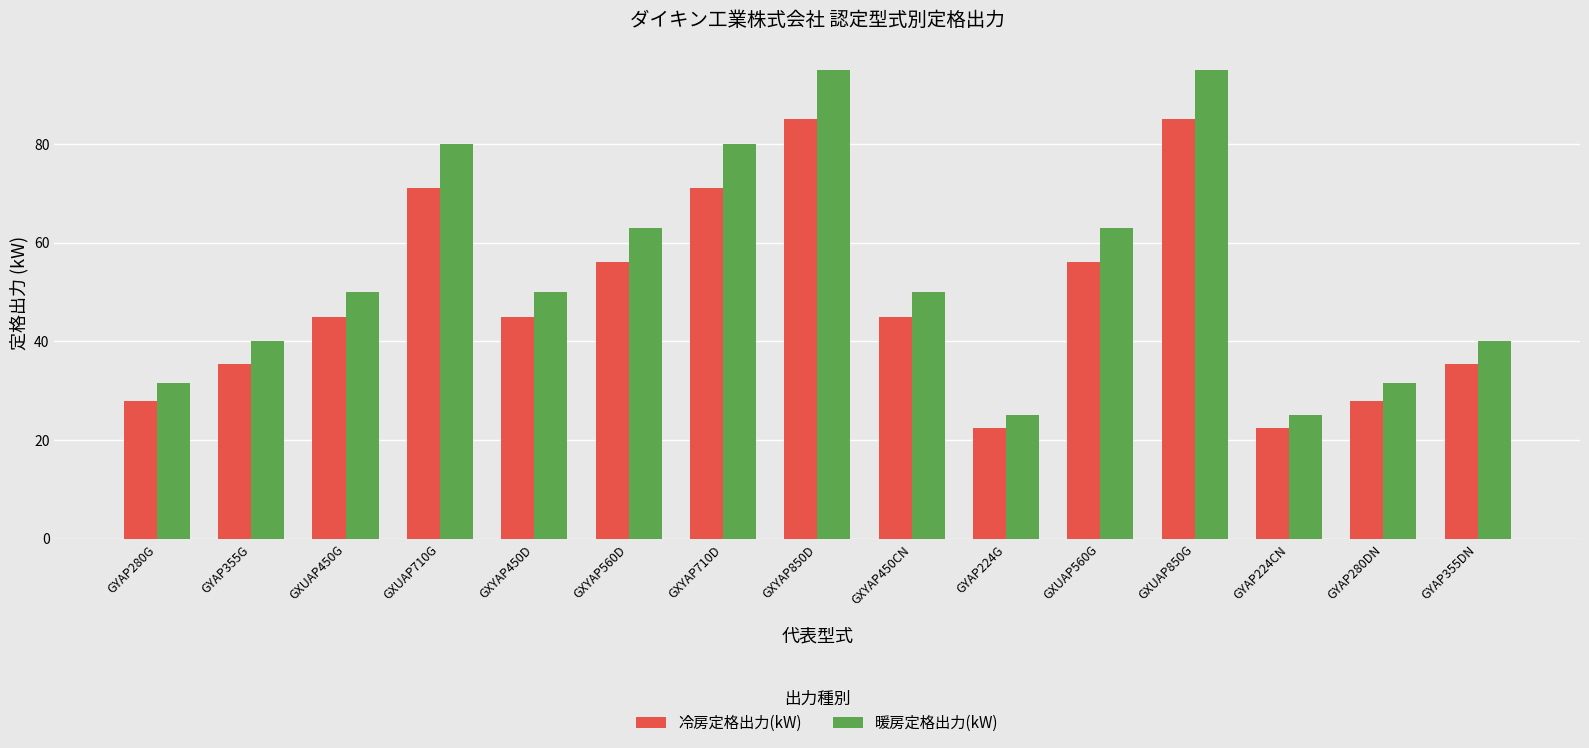

The value of 冷房定格出力(kW) at GXYAP450CN is 58.9. True or false?

False